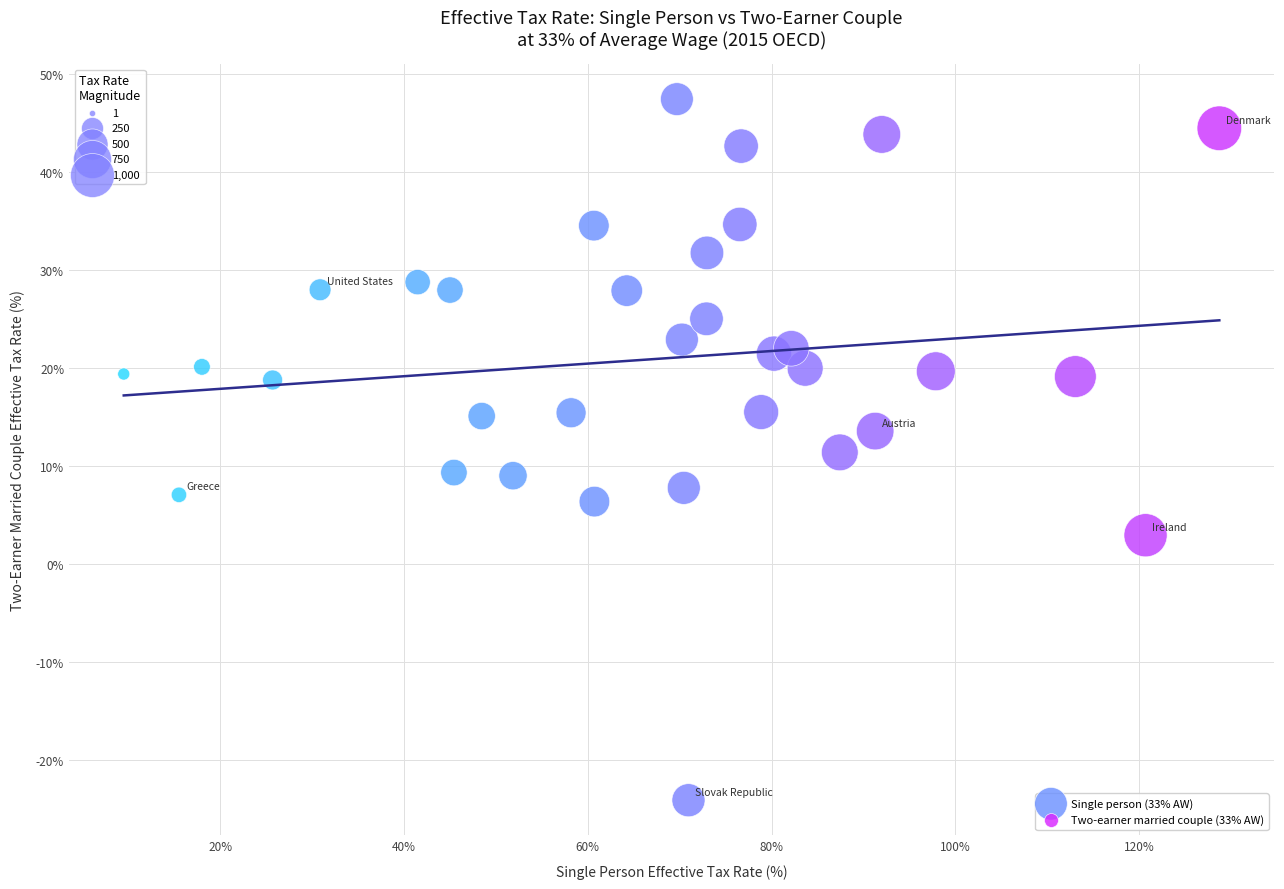

What is the range of X values (max minus min)?

119.3